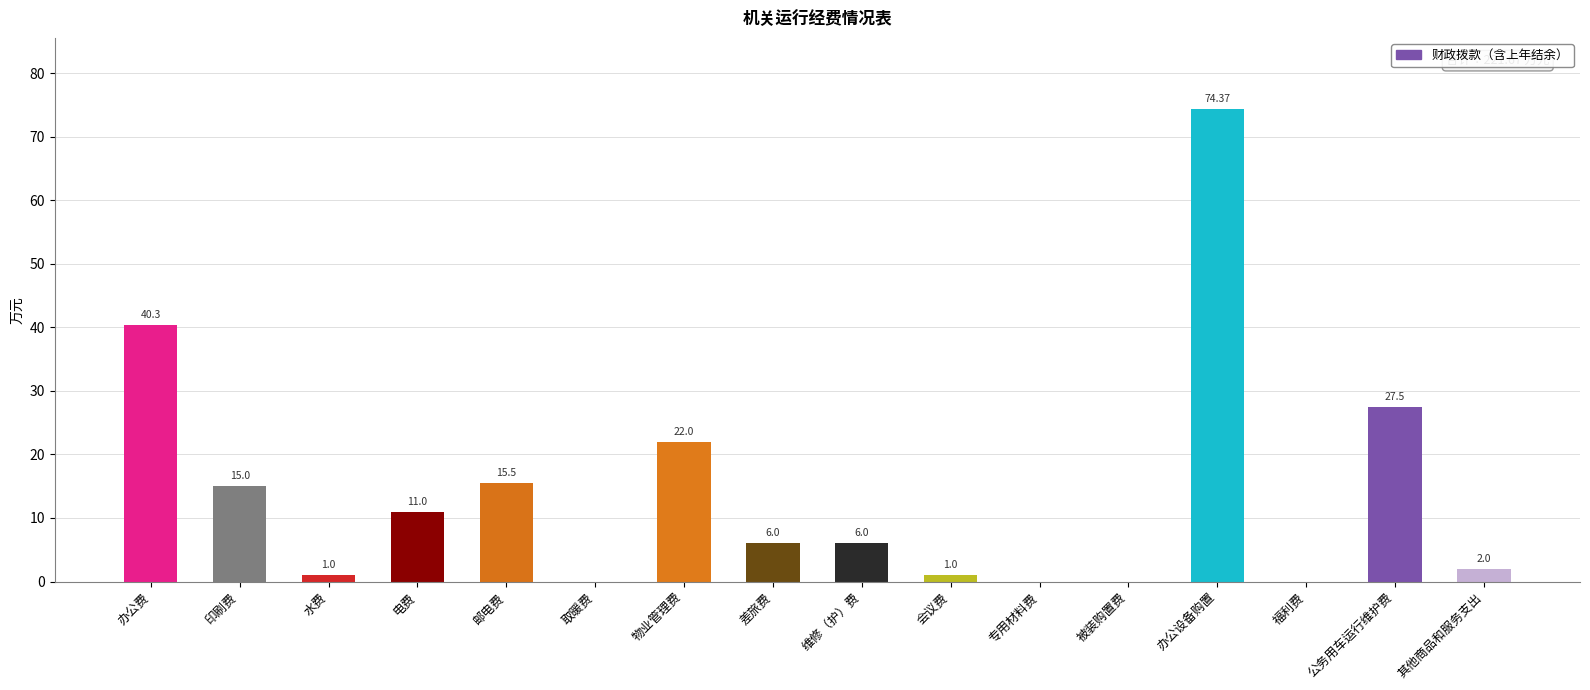

What is the sum of the values at 印刷费 and 其他商品和服务支出?

17.0